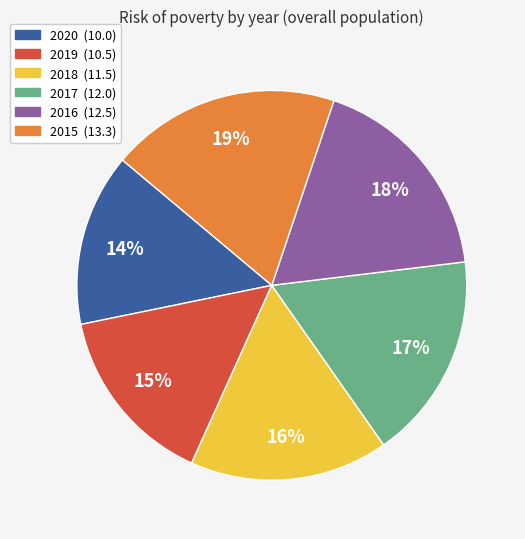

The 2020 slice represents 6% of the pie. True or false?

False